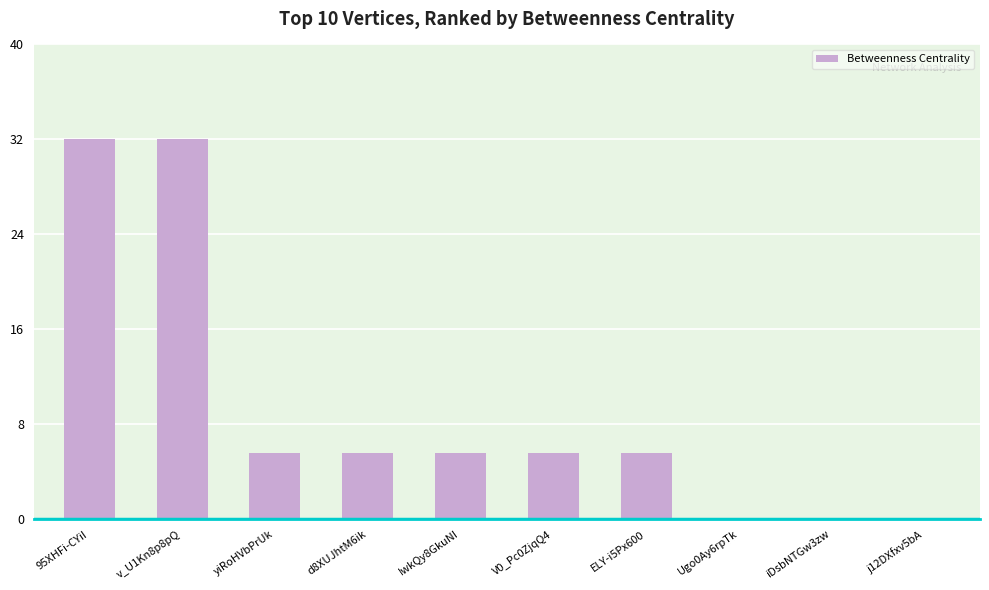

What is the change in value from v_U1Kn8p8pQ to V0_Pc0ZjqQ4?

-26.4